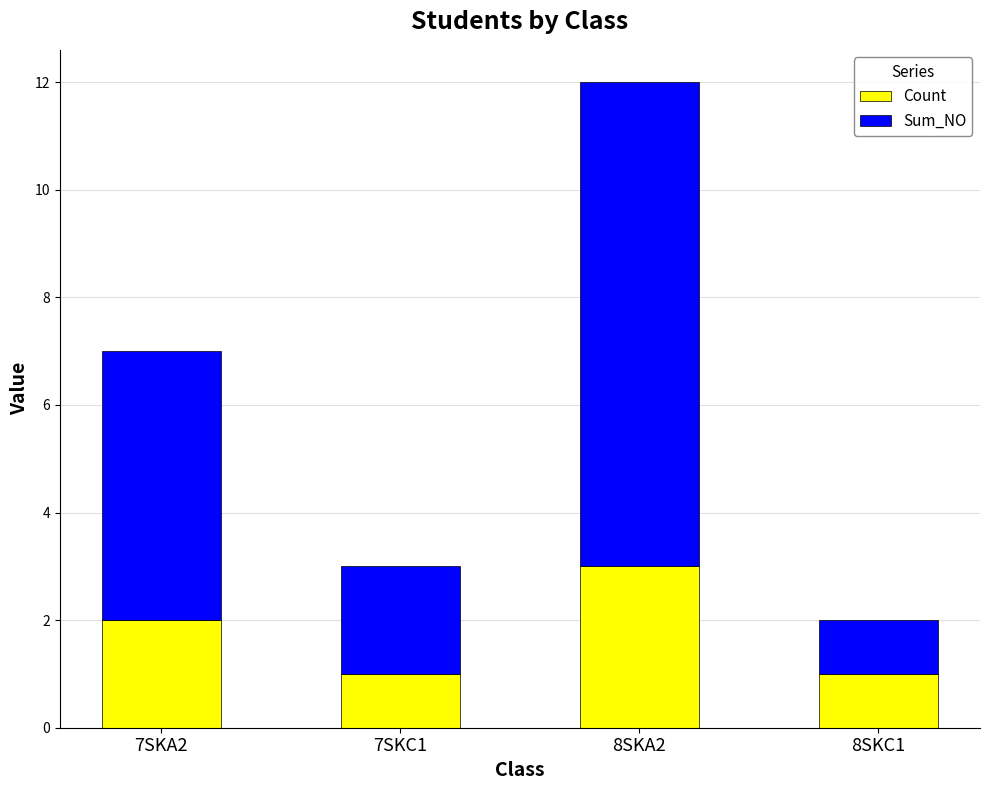

What is the sum of all Count values?

7